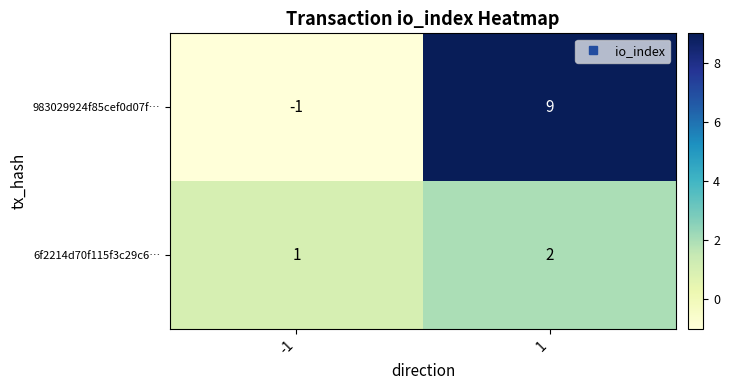

Which series has the largest total across all categories?

983029924f85cef0d07f…